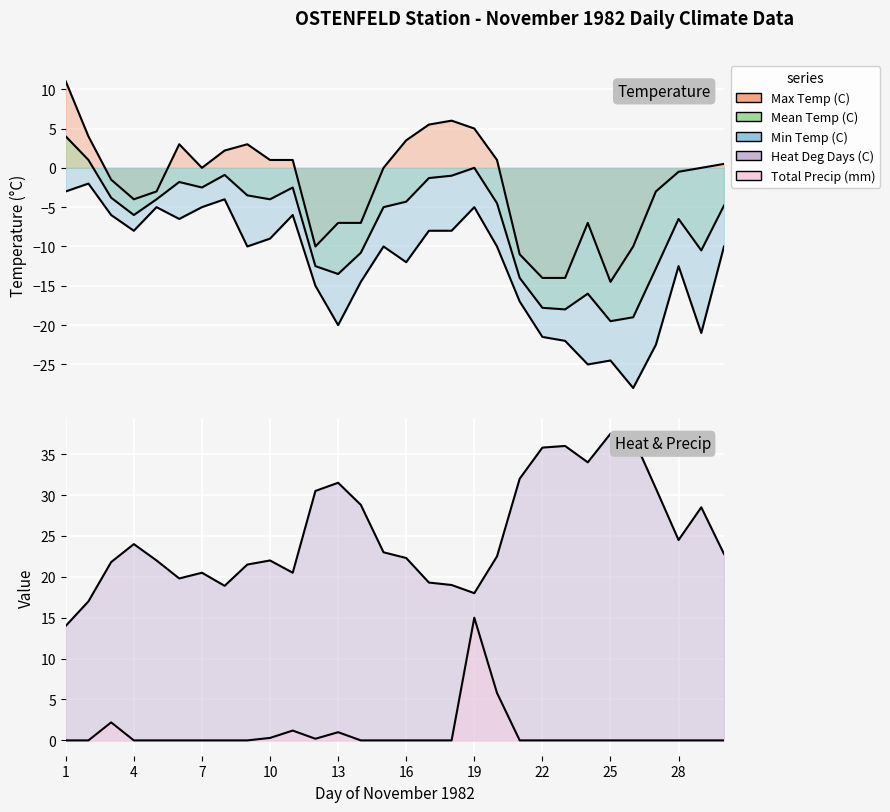

How many lines are shown in the chart?

5